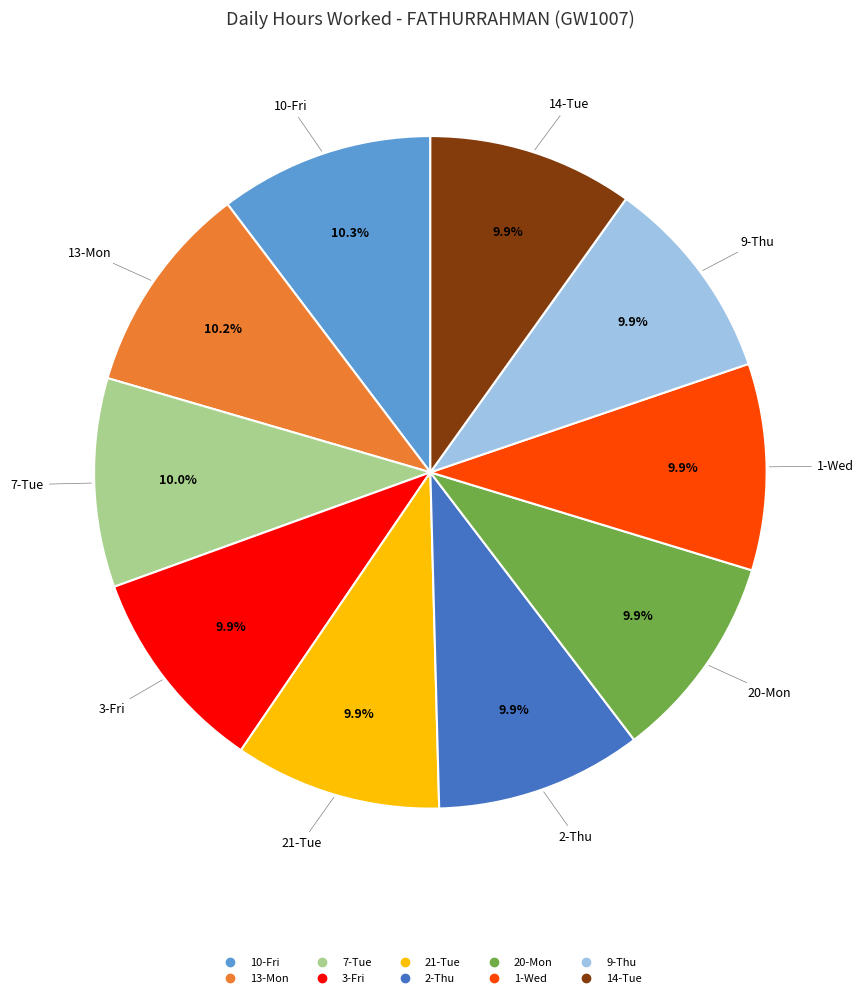

Is there any slice that represents more than half of the pie?

No